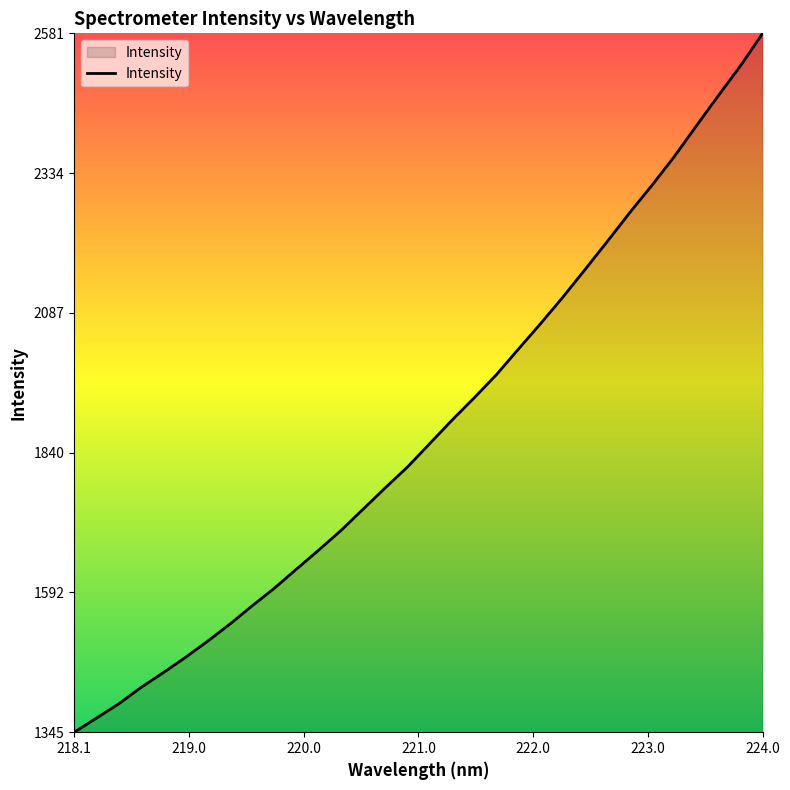

What is the difference between the maximum and minimum values?

1236.1